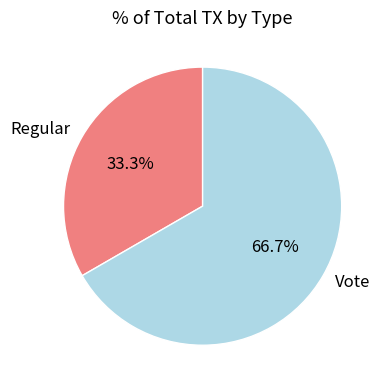

To the nearest percent, what is the average slice percentage?

50%